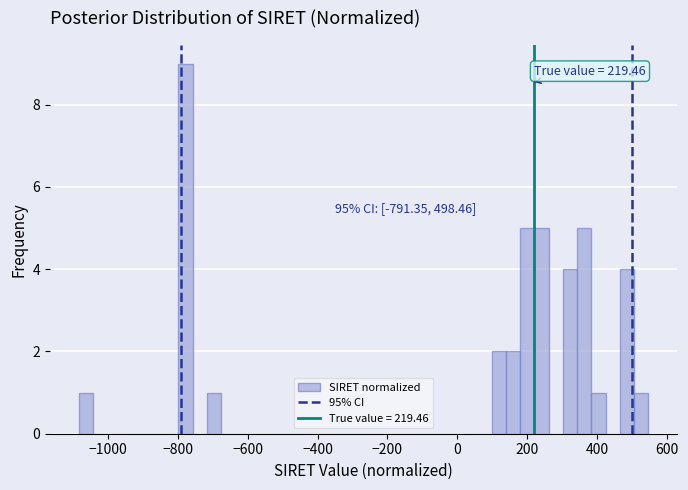

Read against the x-axis, roughly where is the centre of the tallest bar?

-780